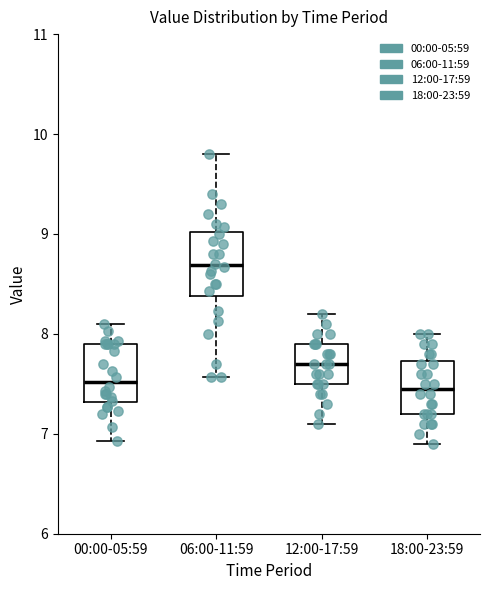

Reading left to right, transcribe this box plot: for each box, give where its median line is, the range the box spans, and where its two whiskers end, as read against the y-axis. The values are not printed on the chart, so give them approximately, as read against the axis.

00:00-05:59: median 7.5, box 7.3 to 7.9, whiskers 6.9 to 8.1
06:00-11:59: median 8.7, box 8.4 to 9.0, whiskers 7.6 to 9.8
12:00-17:59: median 7.7, box 7.5 to 7.9, whiskers 7.1 to 8.2
18:00-23:59: median 7.5, box 7.2 to 7.7, whiskers 6.9 to 8.0